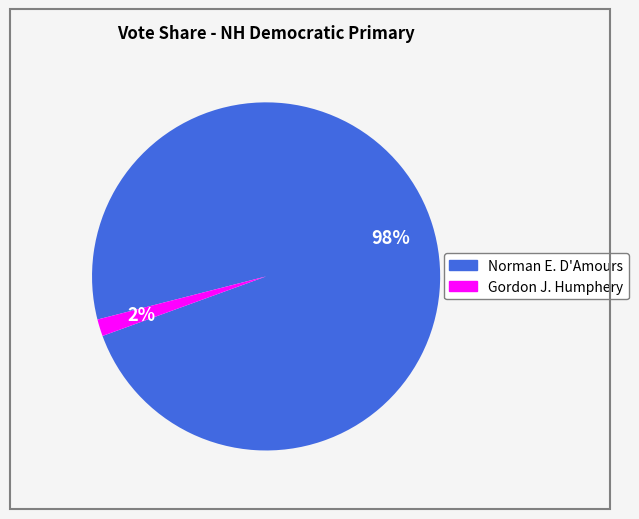

Is there a majority slice in this chart?

Yes